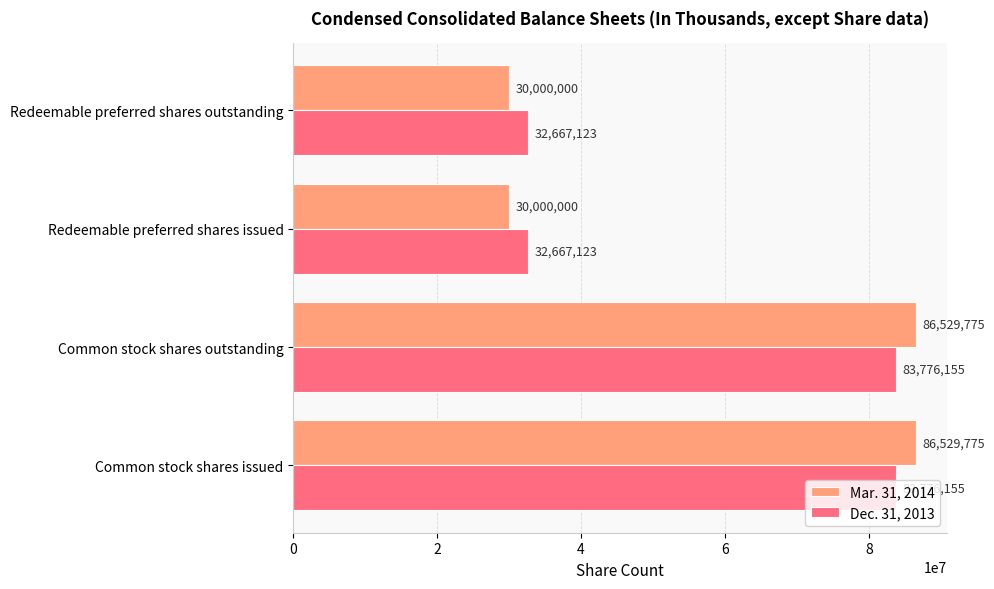

The value of Mar. 31, 2014 at Redeemable preferred shares issued is 30000000. True or false?

True